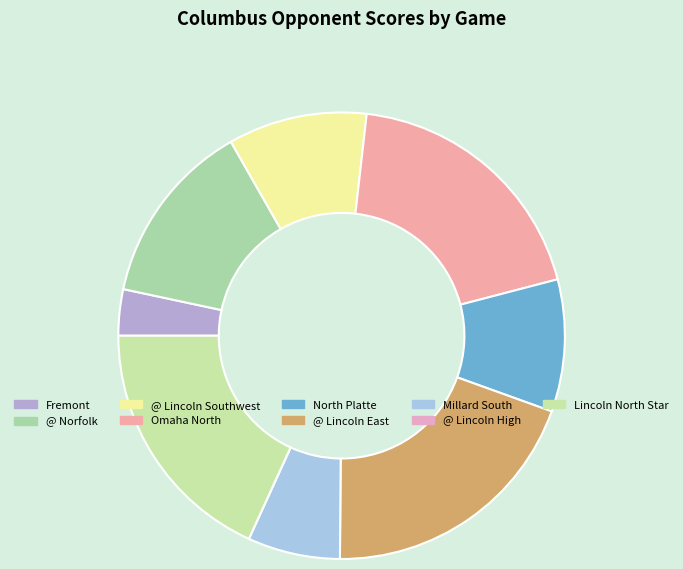

To the nearest percent, what is the average slice percentage?

11%